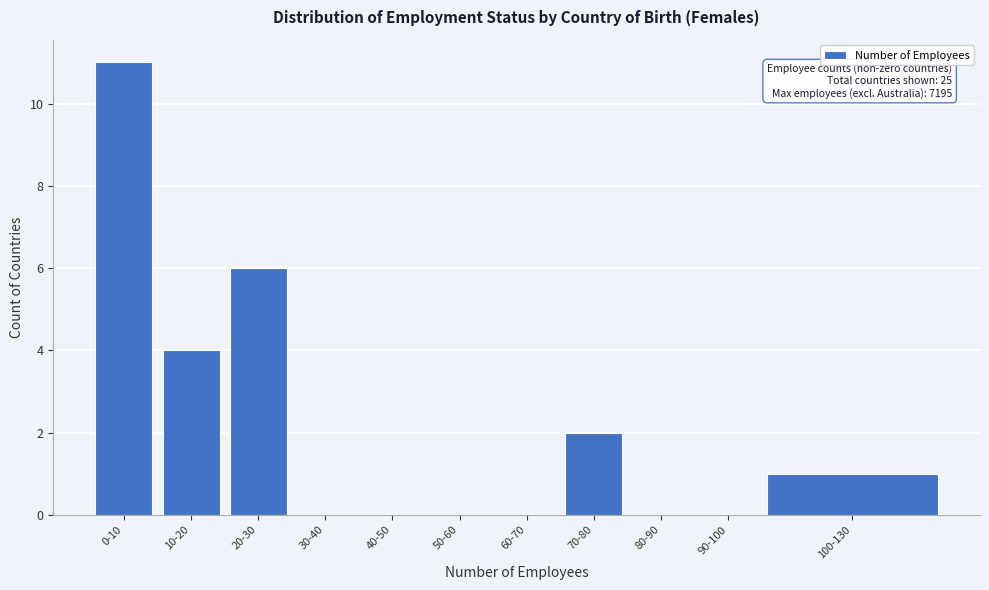

Reading left to right, what are all the values shown in this chart?

0-10=11	10-20=4	20-30=6	30-40=0	40-50=0	50-60=0	60-70=0	70-80=2	80-90=0	90-100=0	100-130=1